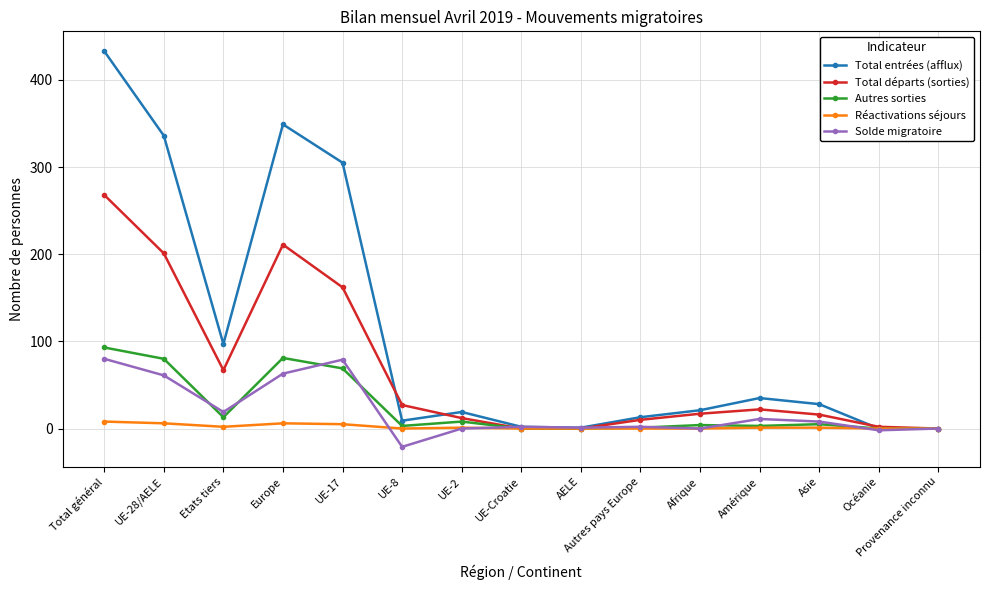

True or false: Total départs (sorties) has more than 1 points higher than both neighbors.

True